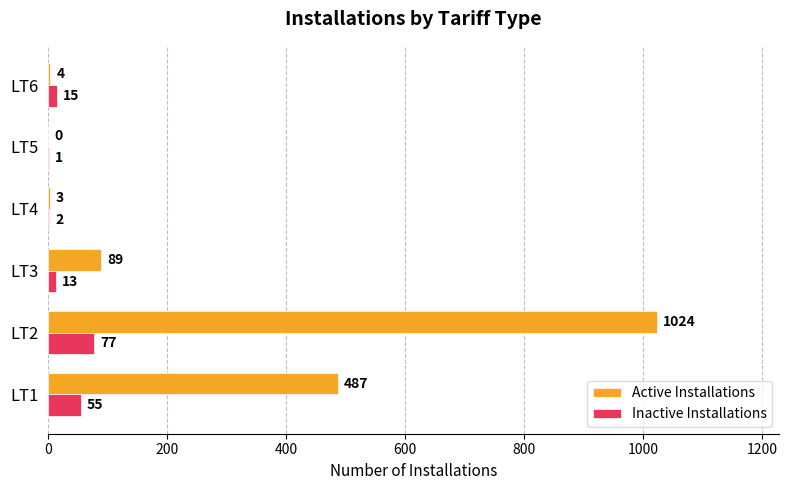

What is the greatest value displayed?

1024